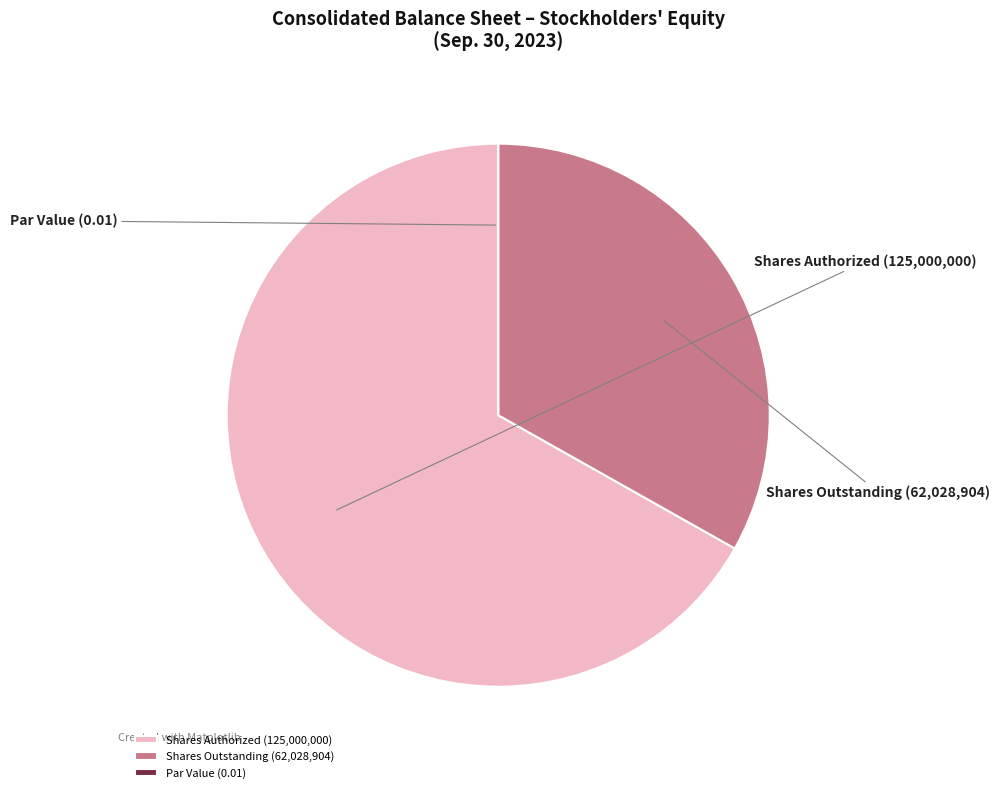

Count the number of slices in the pie.

3